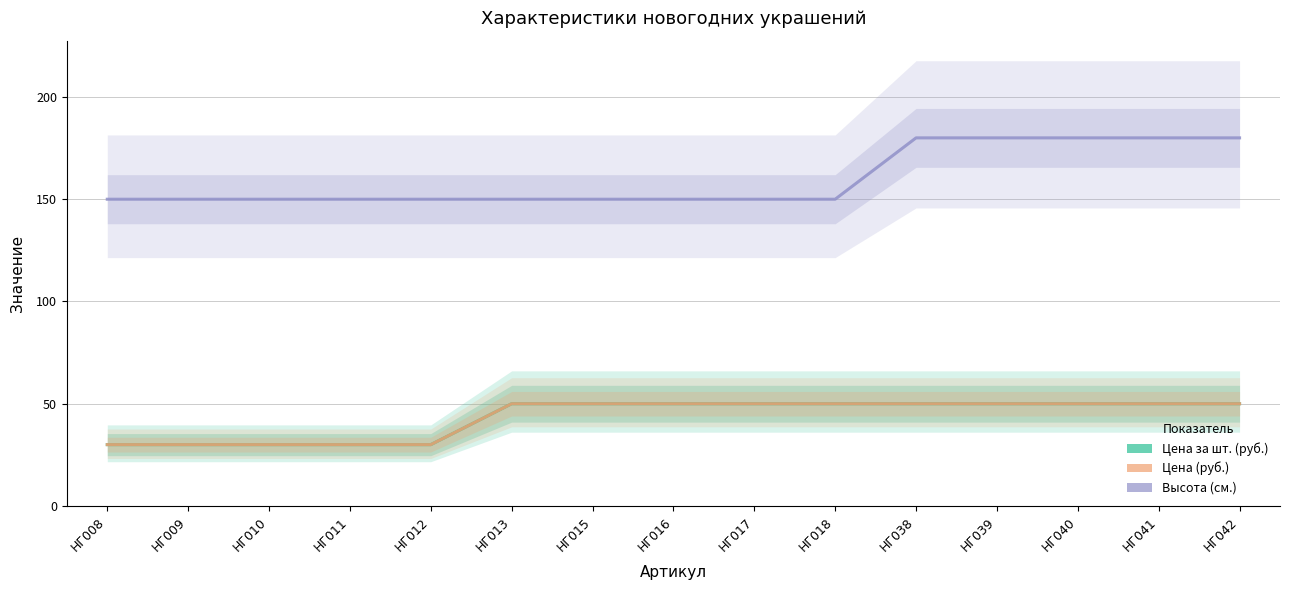

How many lines are shown in the chart?

3